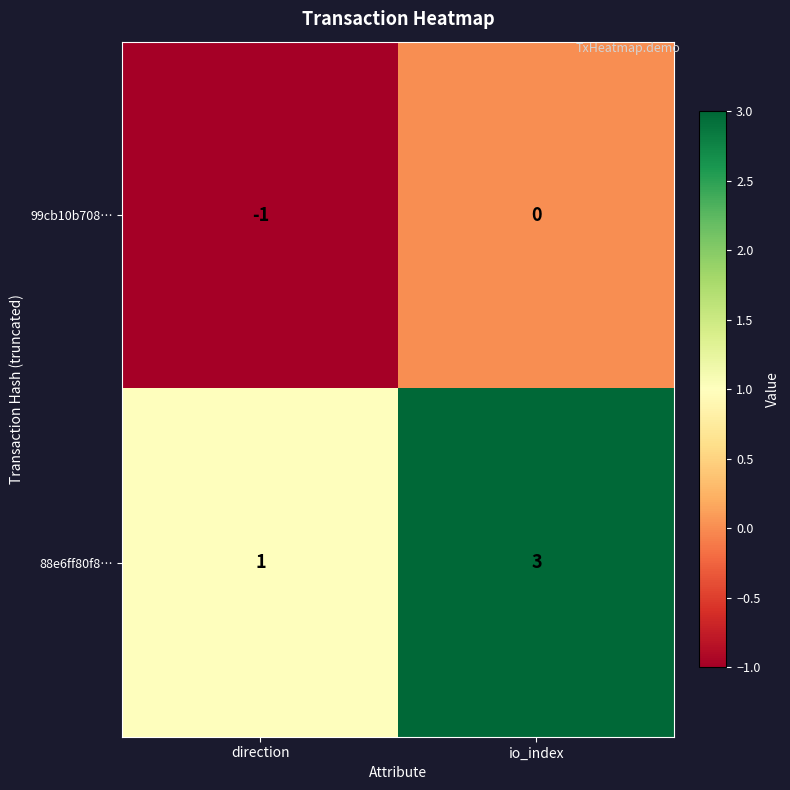

At how many categories does at least one series exceed 0?

2